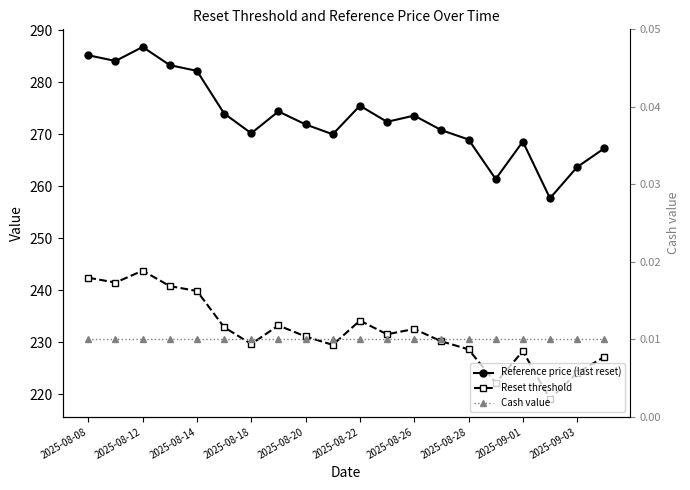

What is the maximum value for Reset threshold?

243.8